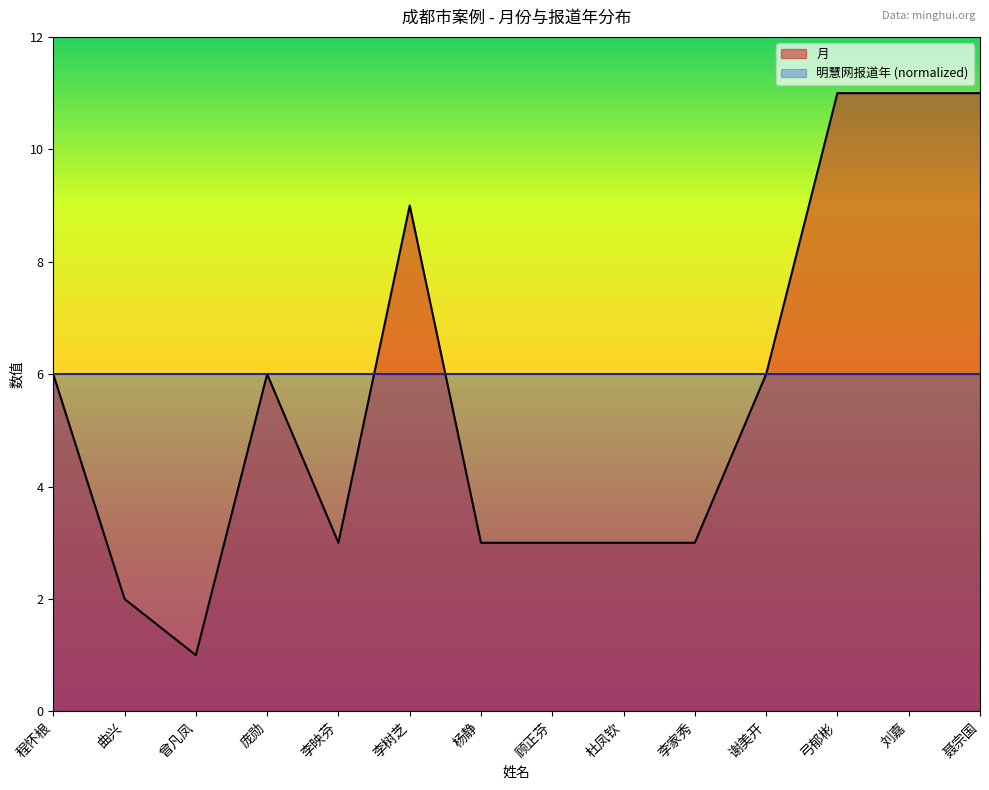

At which category does the data reach its first local valley?

曾凡凤